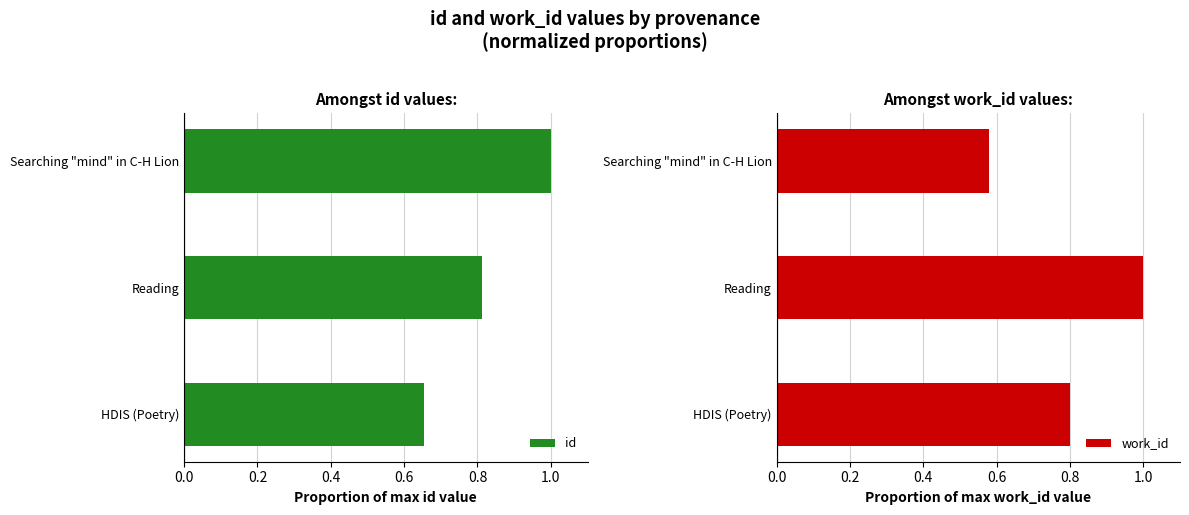

What is the lowest value of the id series?

0.7